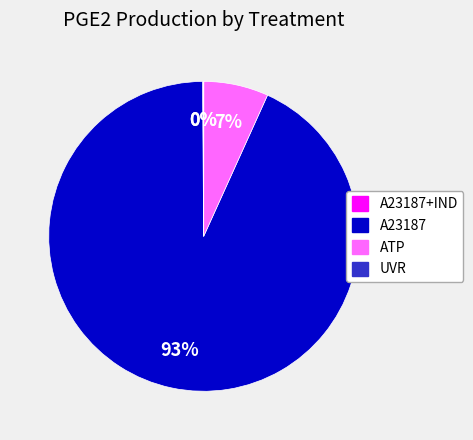

Is there any slice that represents more than half of the pie?

Yes